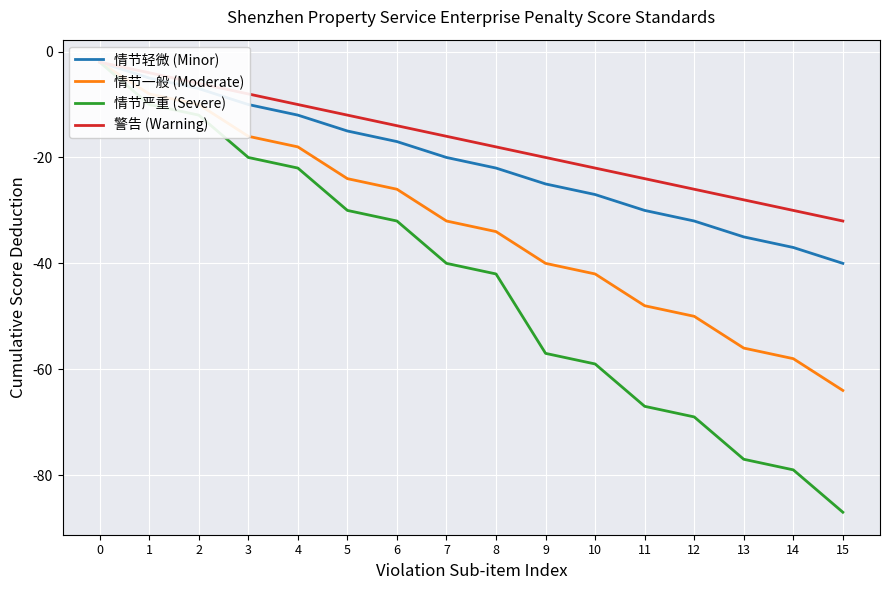

True or false: 情节严重 (Severe) and 情节轻微 (Minor) intersect in this chart.

False